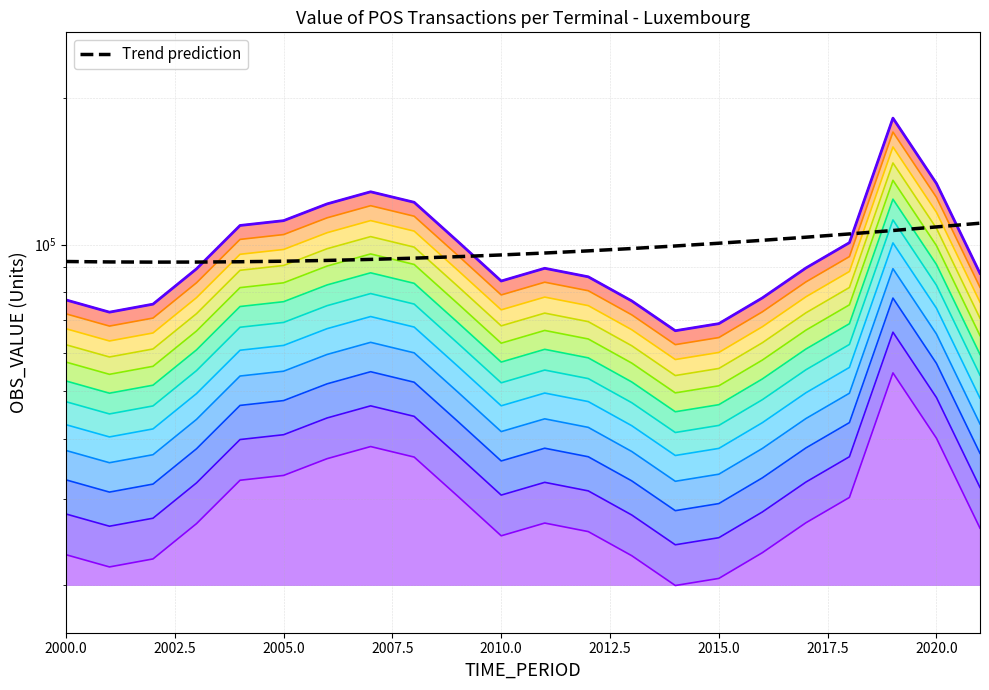

The chart shows a value of 76500.8 at 2015. True or false?

False